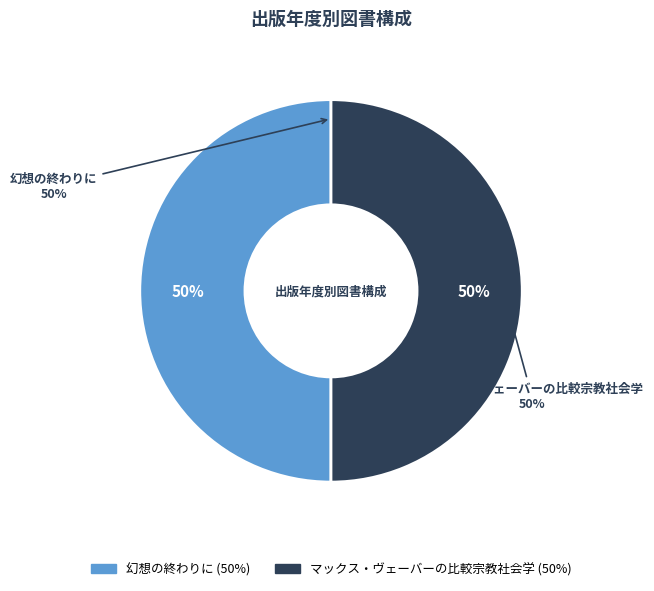

Which slice is the largest?

マックス・ヴェーバーの比較宗教社会学